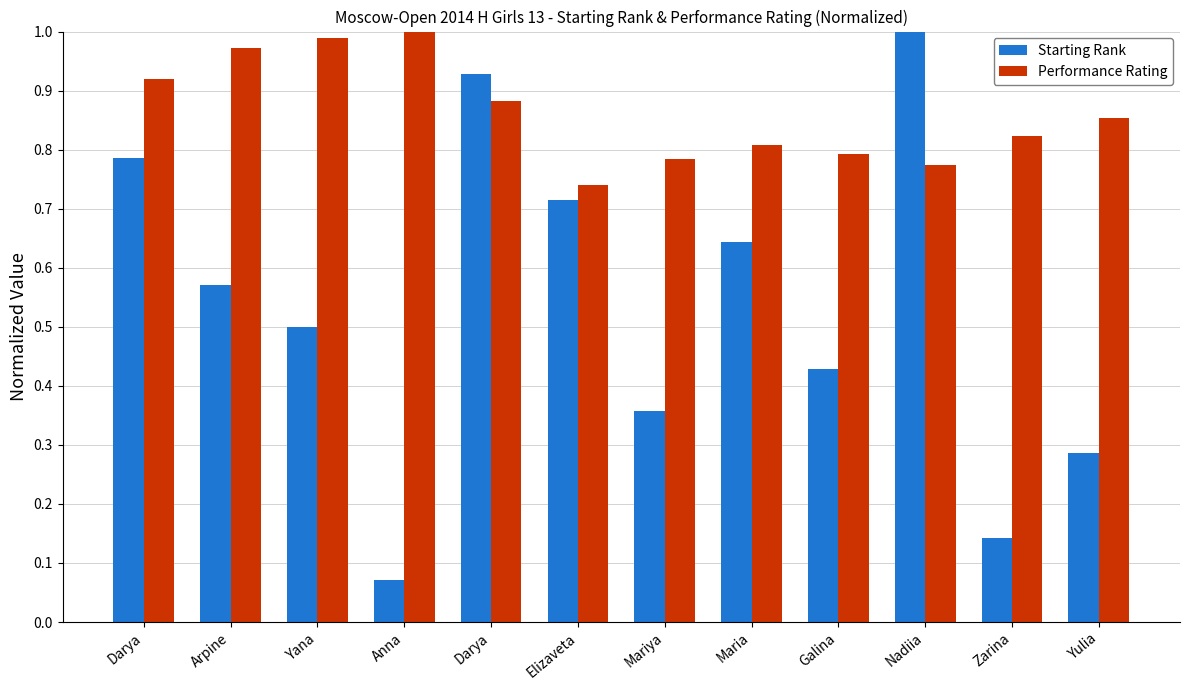

Are the bars grouped side by side (vs. stacked)?

Yes